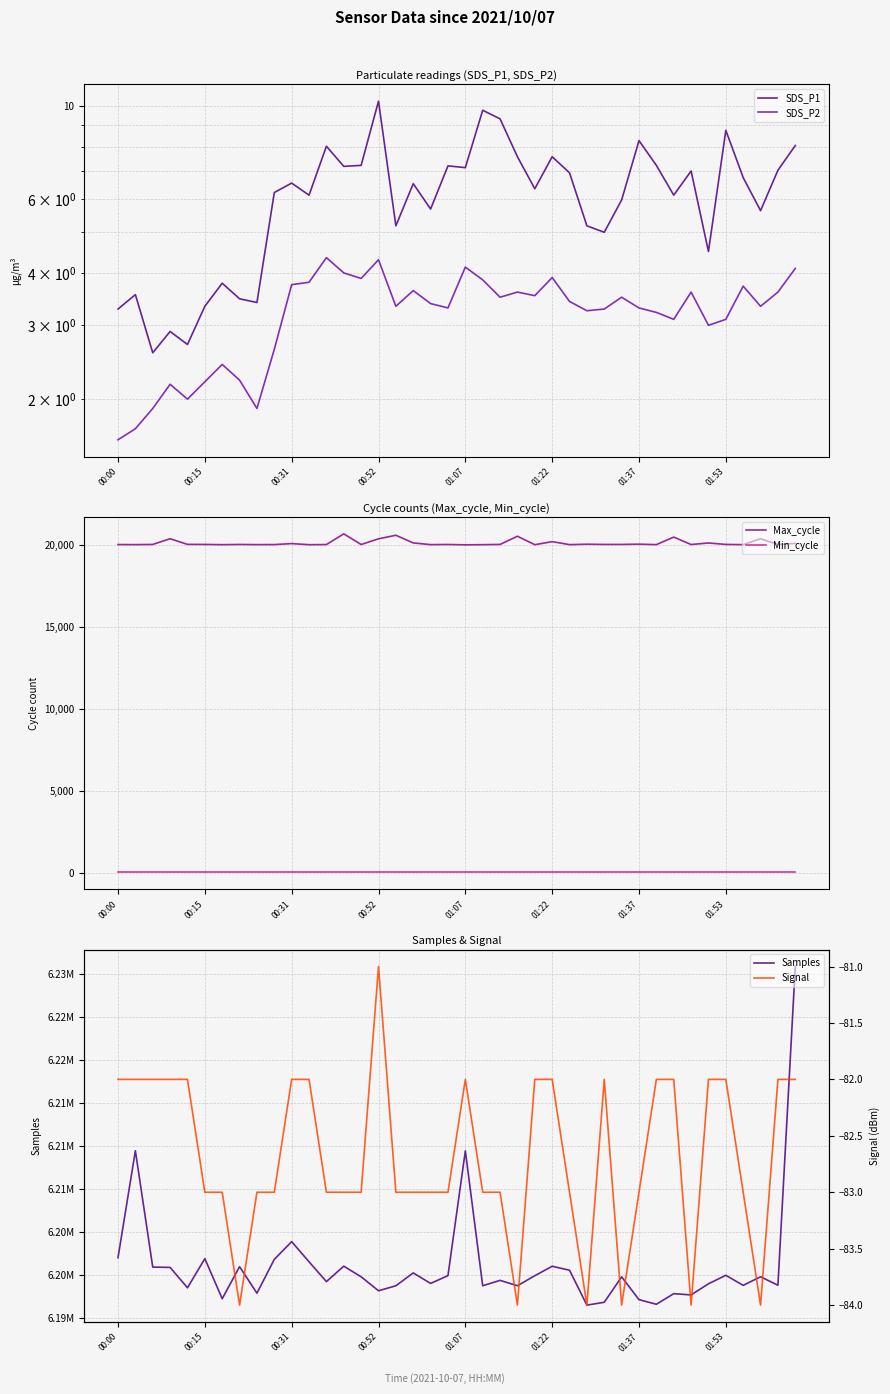

What is the minimum value for Max_cycle?

20031